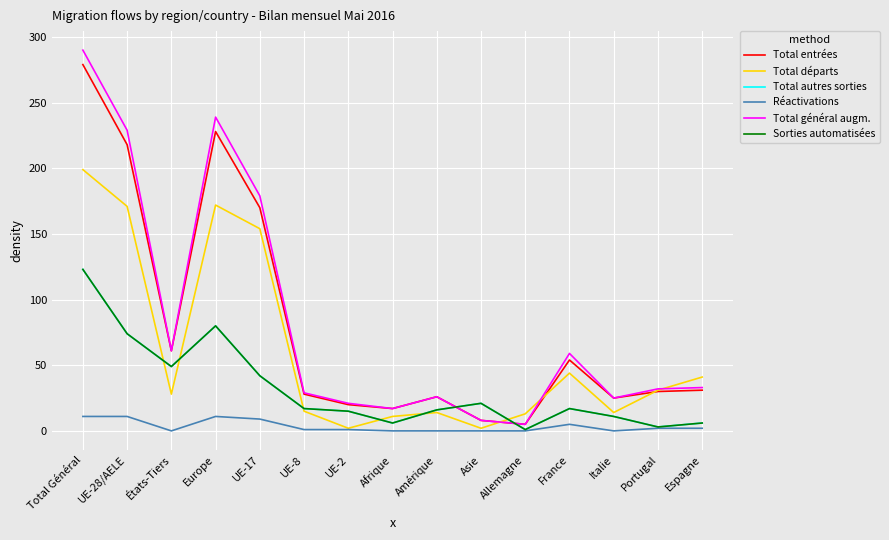

What is the sum of the Sorties automatisées values at Asie and Total Général?

144